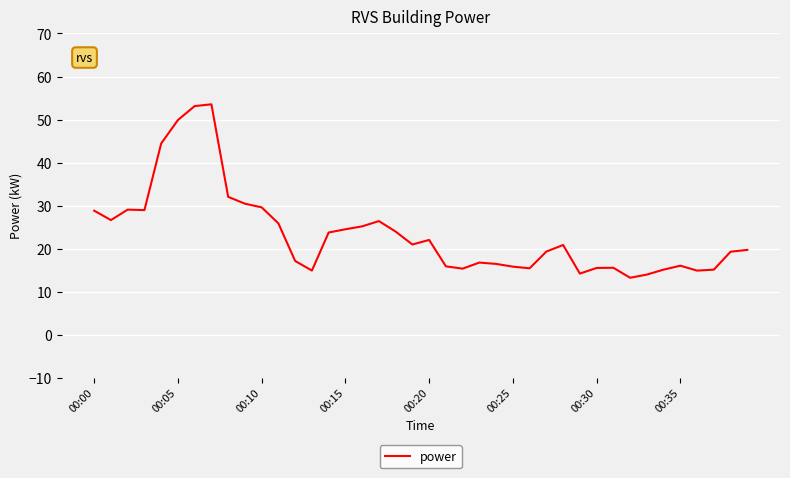

What is the average value?

23.5